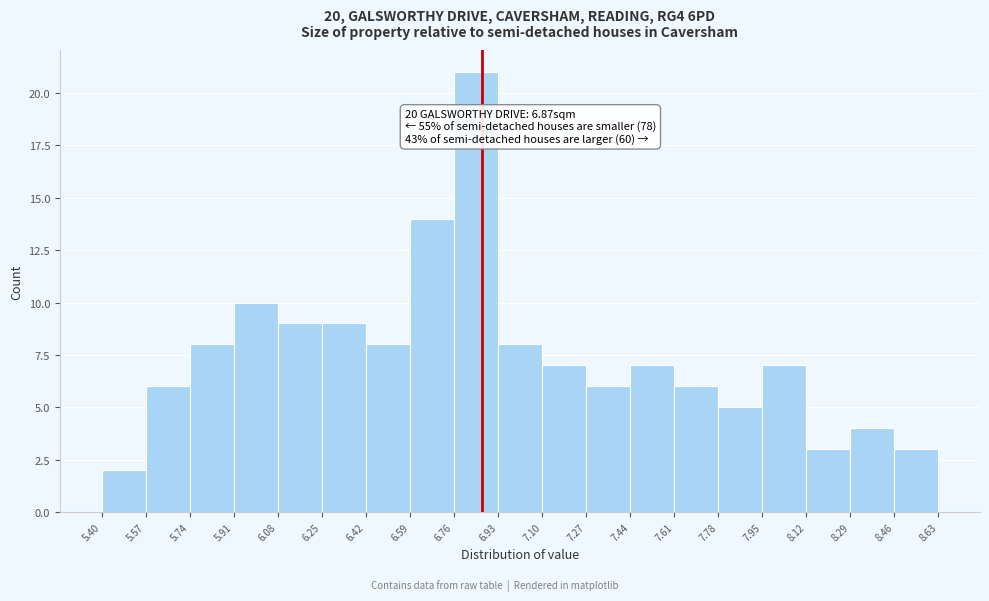

Over which range of the x-axis is the bar tallest?

6.76 to 6.93